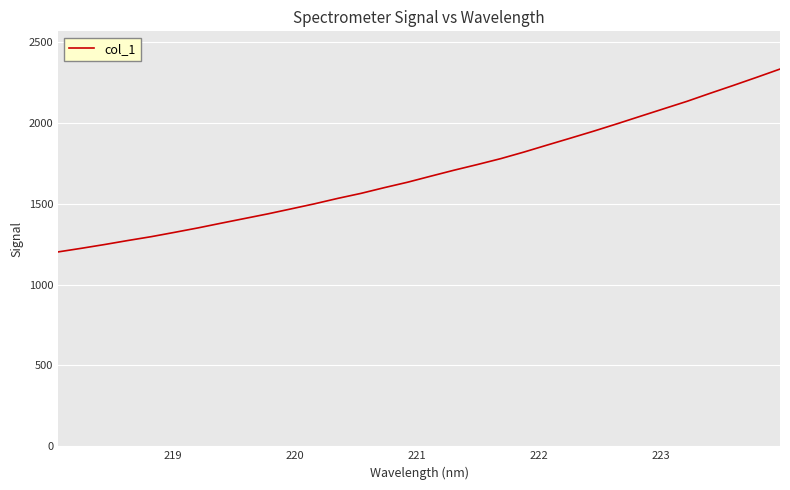

What is the minimum value shown in the chart?

1202.3